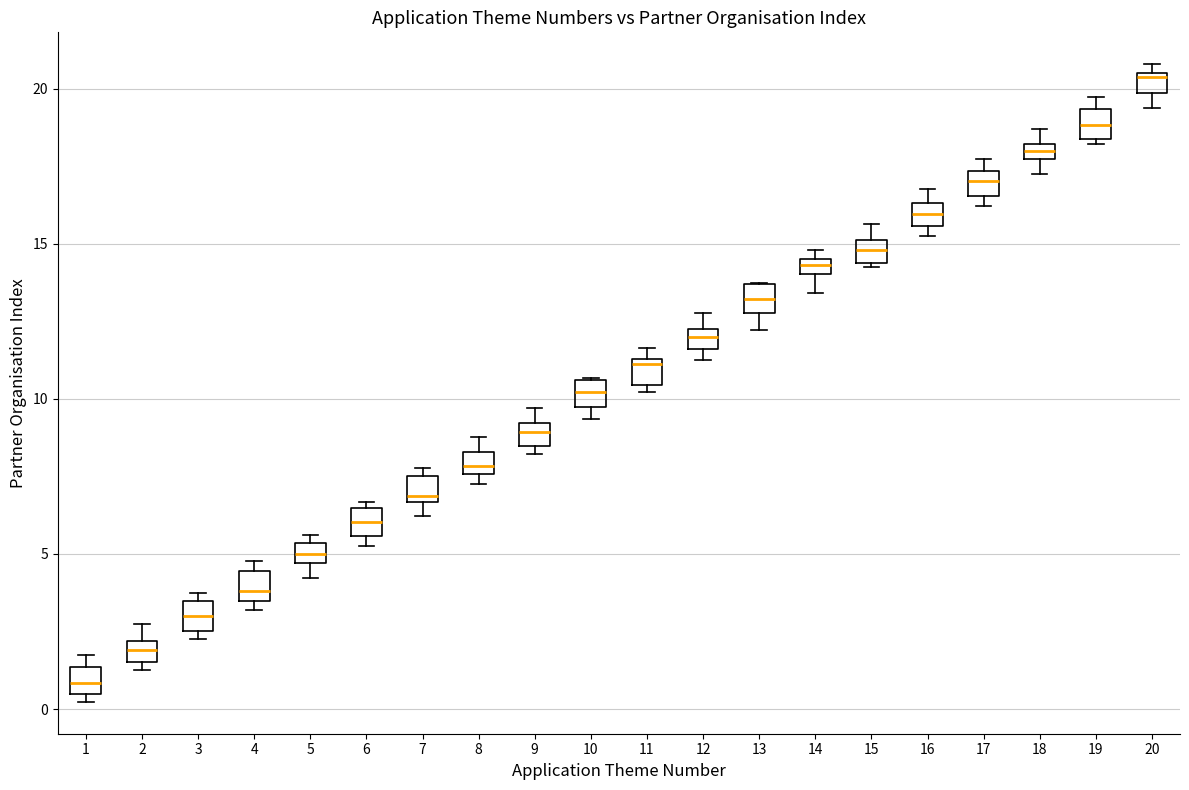

Where is the upper edge of the box at x = 10 on the y-axis? The values are not printed on the chart, so give them approximately, as read against the axis.

10.5